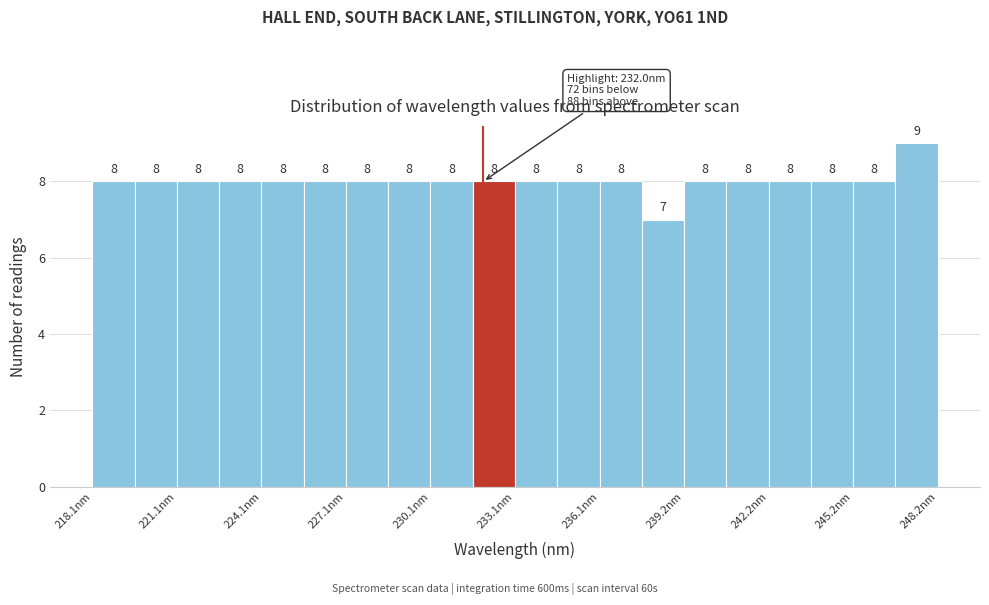

Read against the x-axis, roughly where is the centre of the tallest bar?

247.5